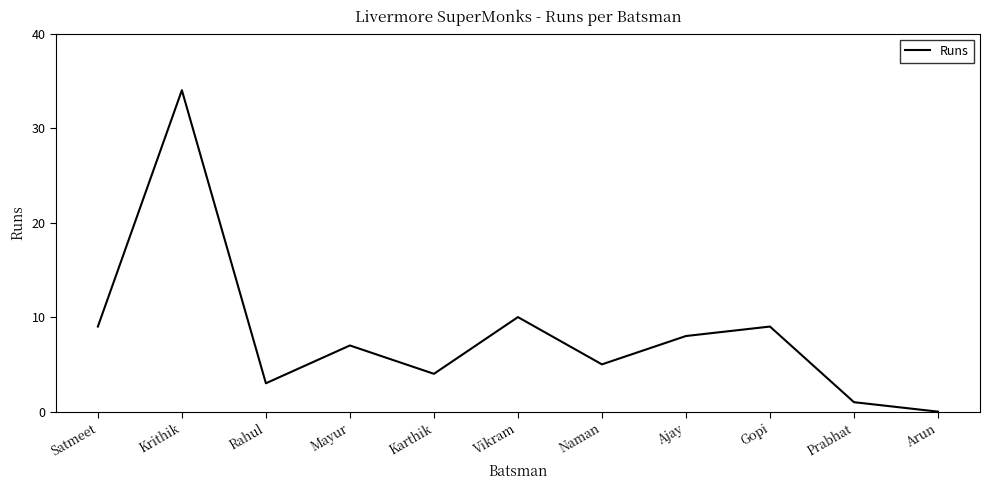

What position from the right is Rahul?

9